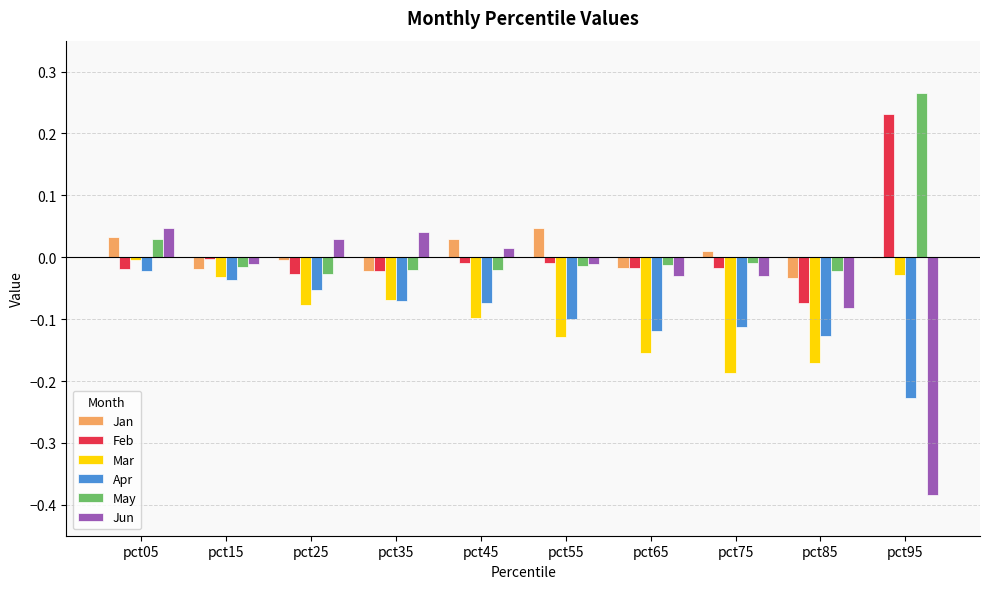

At which category is the sum across all series the highest?

pct05